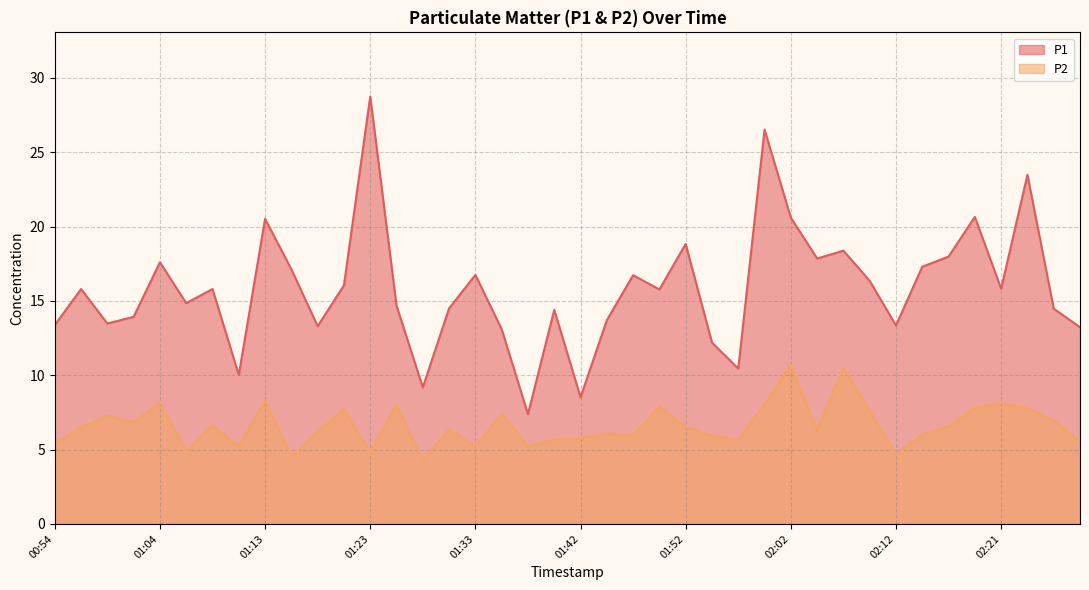

What is the label of the 11th point from the right?

02:04